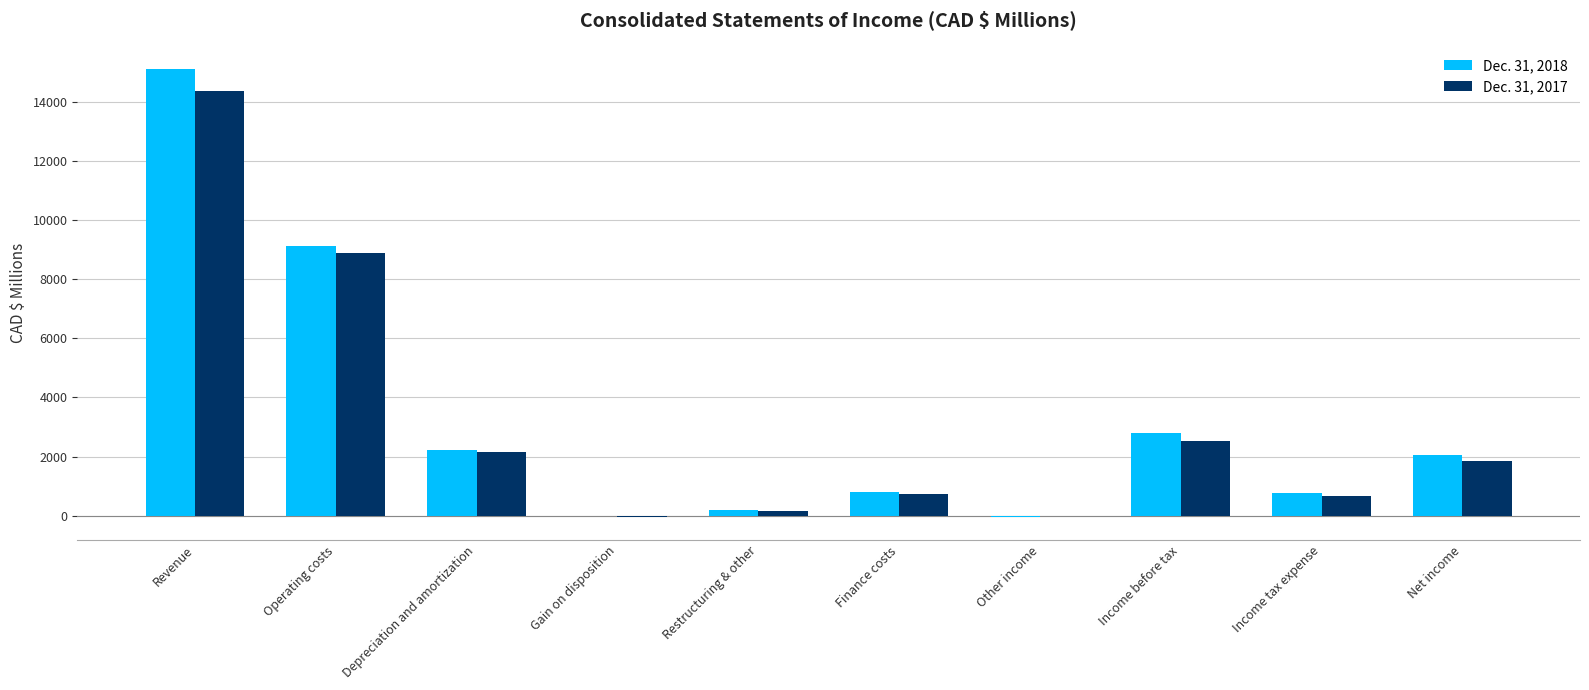

How many series are shown in this chart?

2